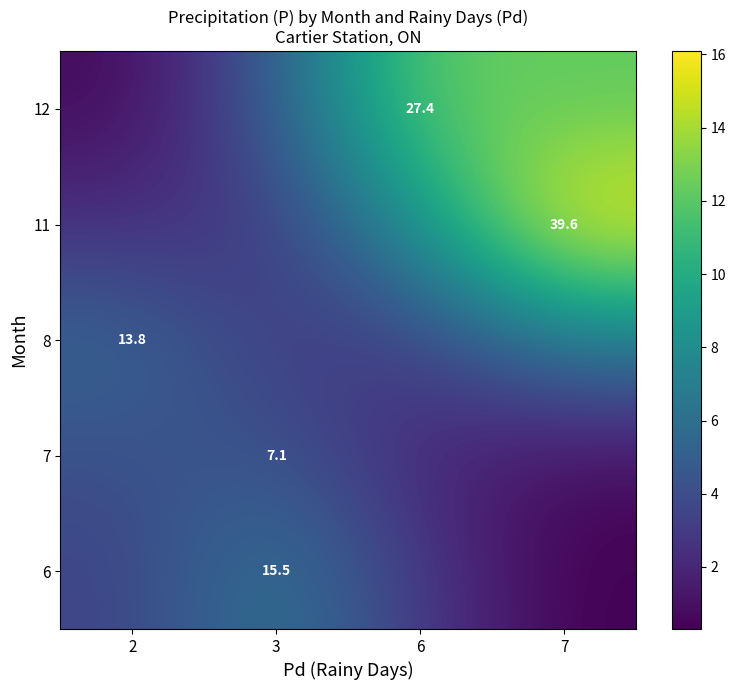

Which category has the lowest value across all series?

7